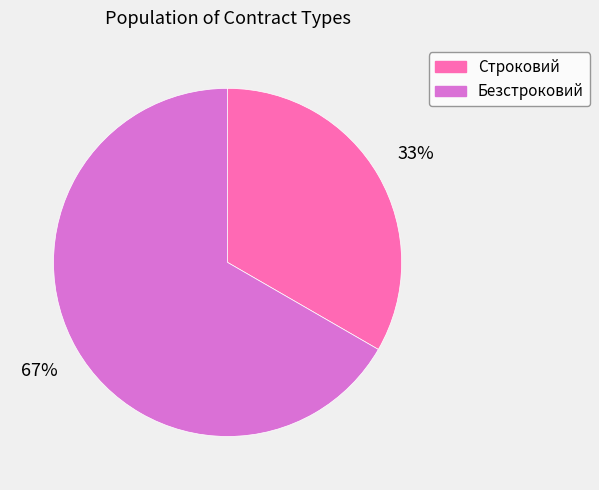

To the nearest percent, what is the combined percentage of Строковий and Безстроковий?

100%